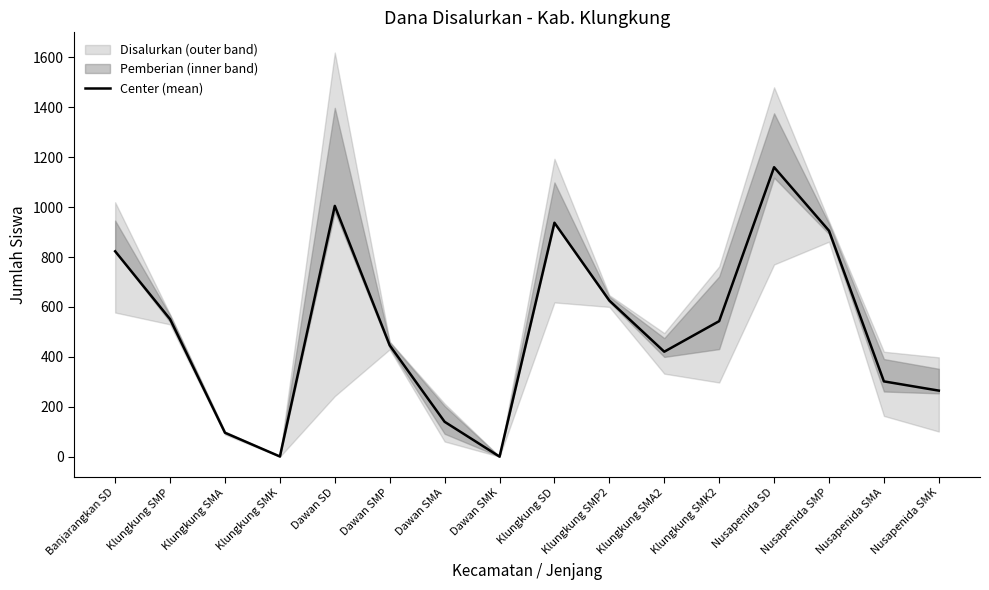

Is this an area chart (filled region under the line)?

No